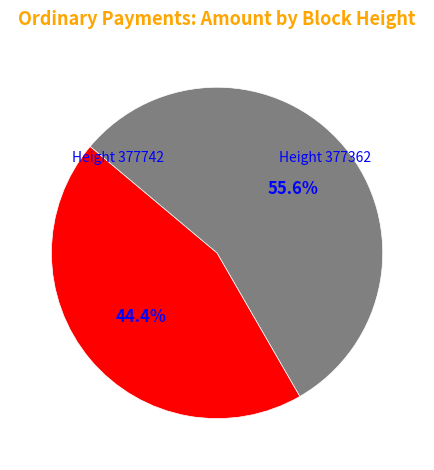

Which category has the biggest portion of the pie?

Height 377362